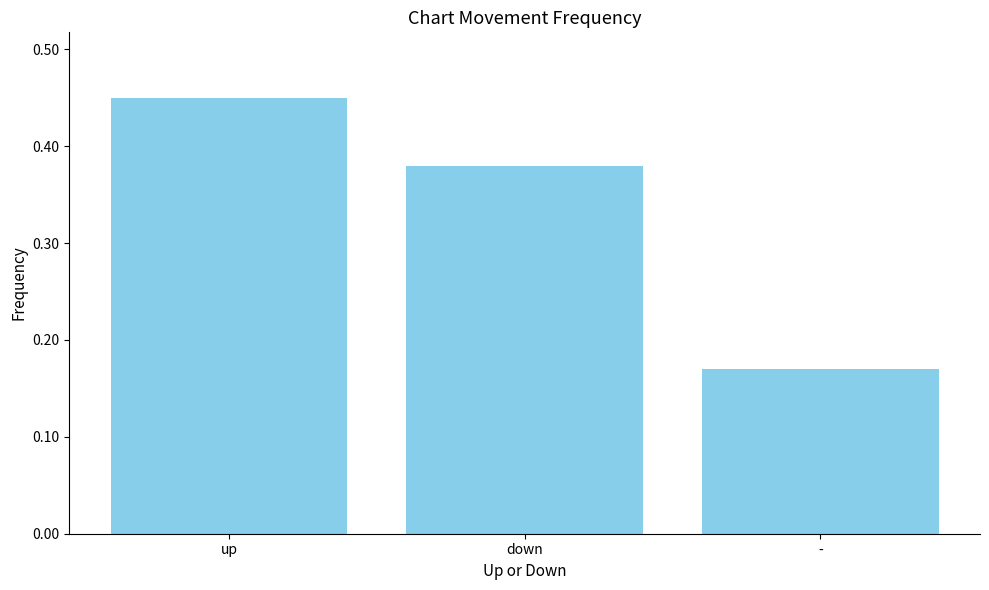

Between down and up, which is larger?

up